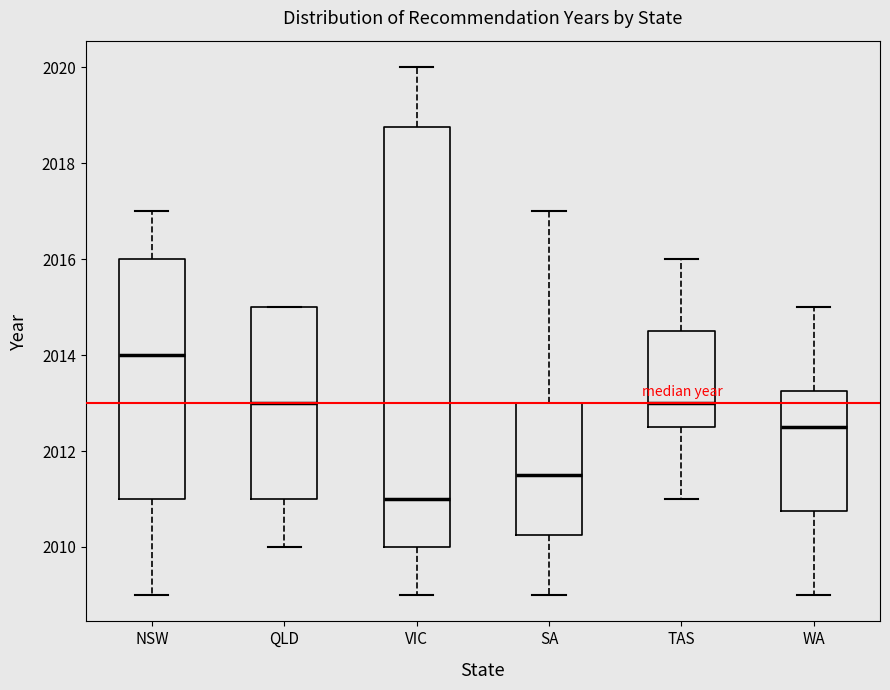

Where does the median line of the box for QLD sit on the y-axis? The values are not printed on the chart, so give them approximately, as read against the axis.

2013.0